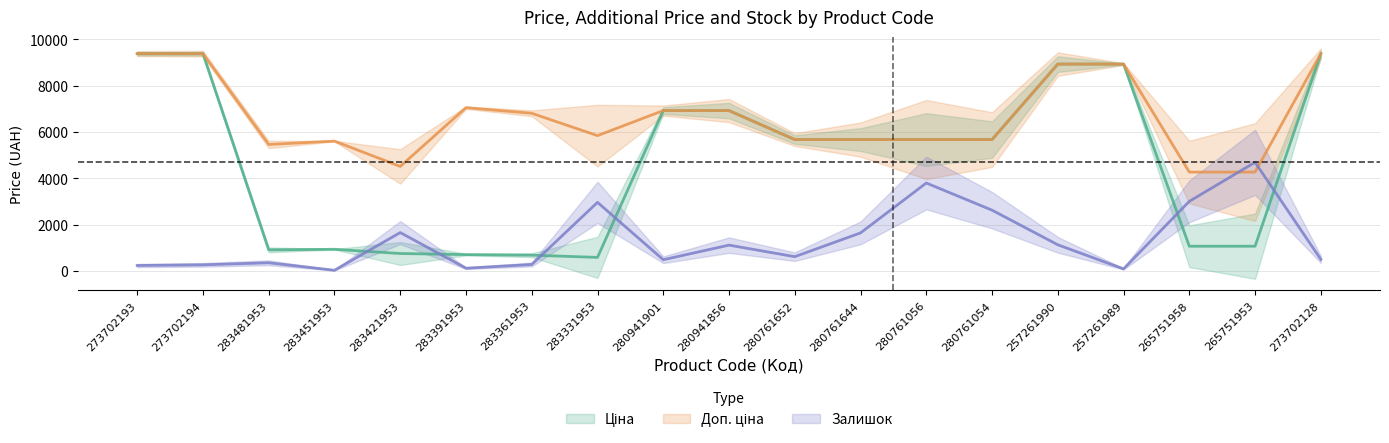

What is the label of the 14th point from the right?

283391953